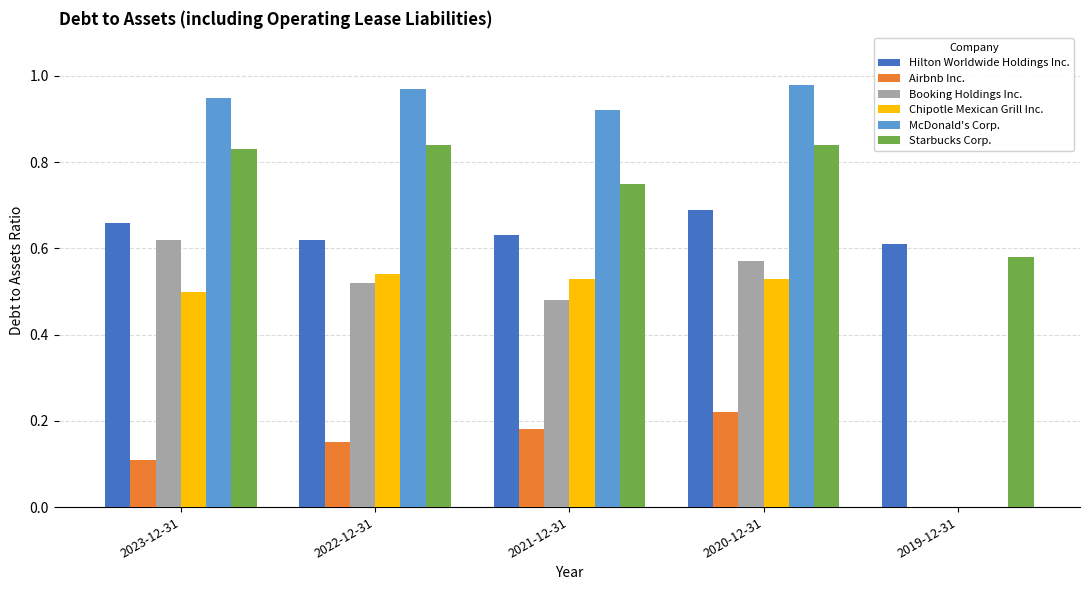

The value of Booking Holdings Inc. at 2021-12-31 is 0.8. True or false?

False